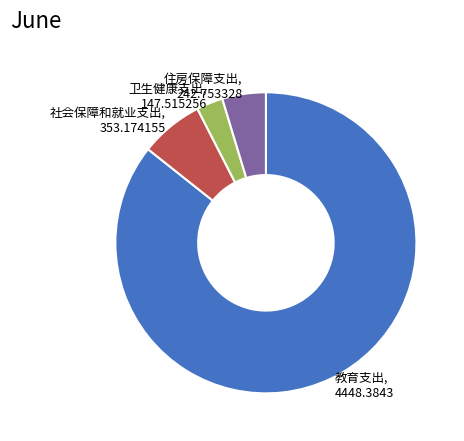

Does 教育支出 represent more than half of the total?

Yes